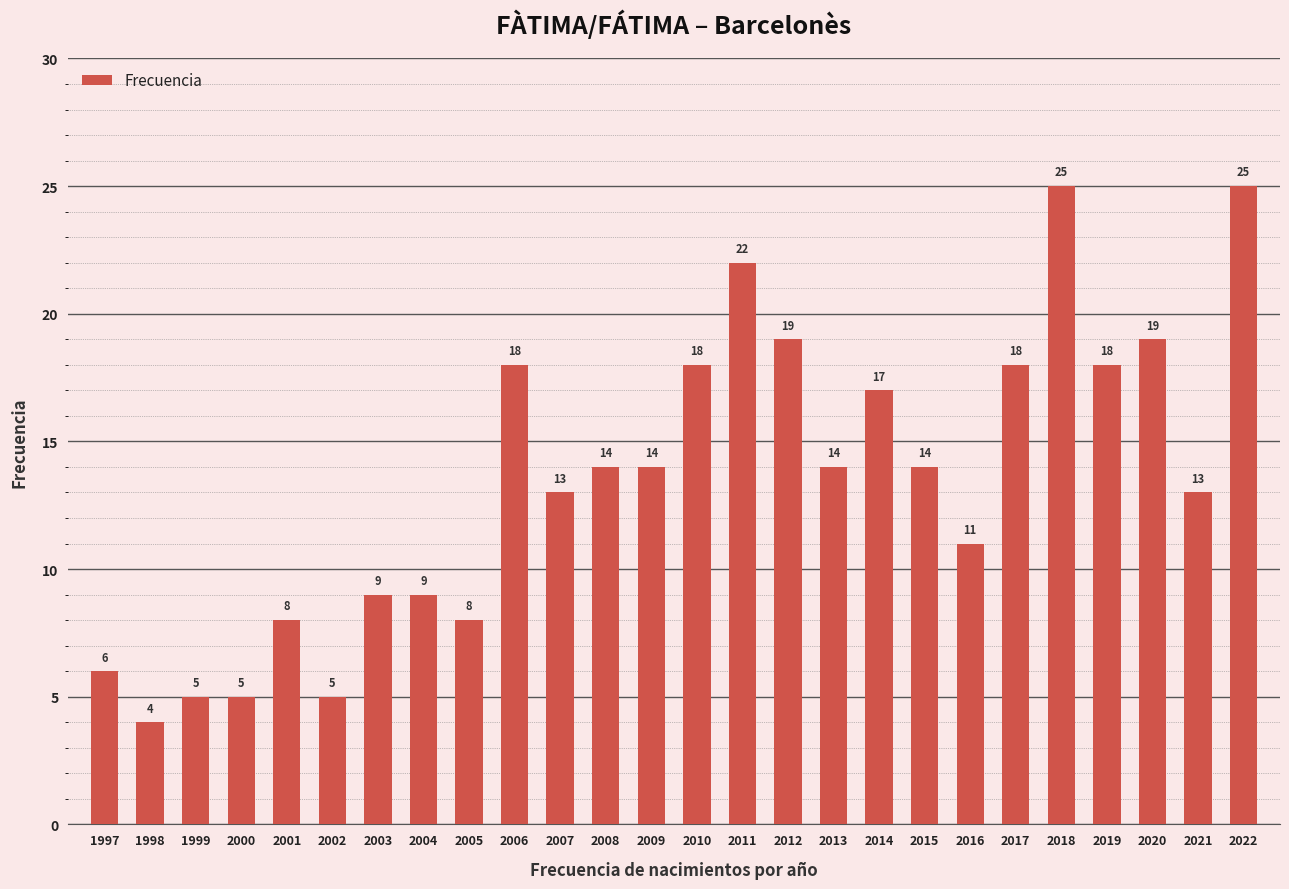

Reading left to right, what are all the values shown in this chart?

6	4	5	5	8	5	9	9	8	18	13	14	14	18	22	19	14	17	14	11	18	25	18	19	13	25